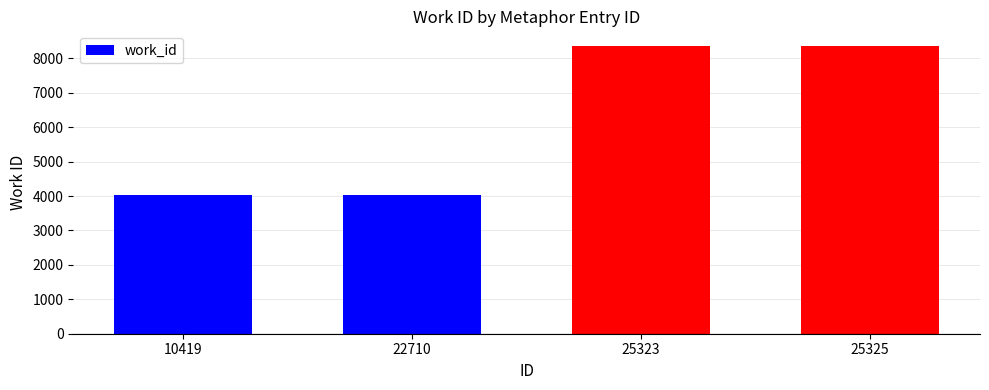

The chart shows a value of 5466 at 25325. True or false?

False